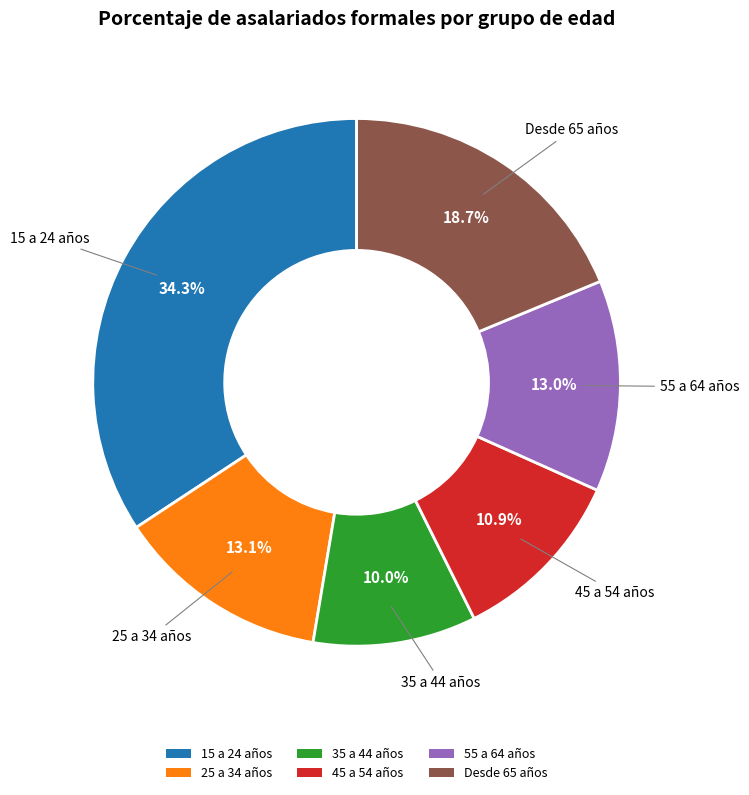

Which slice is the largest?

15 a 24 años